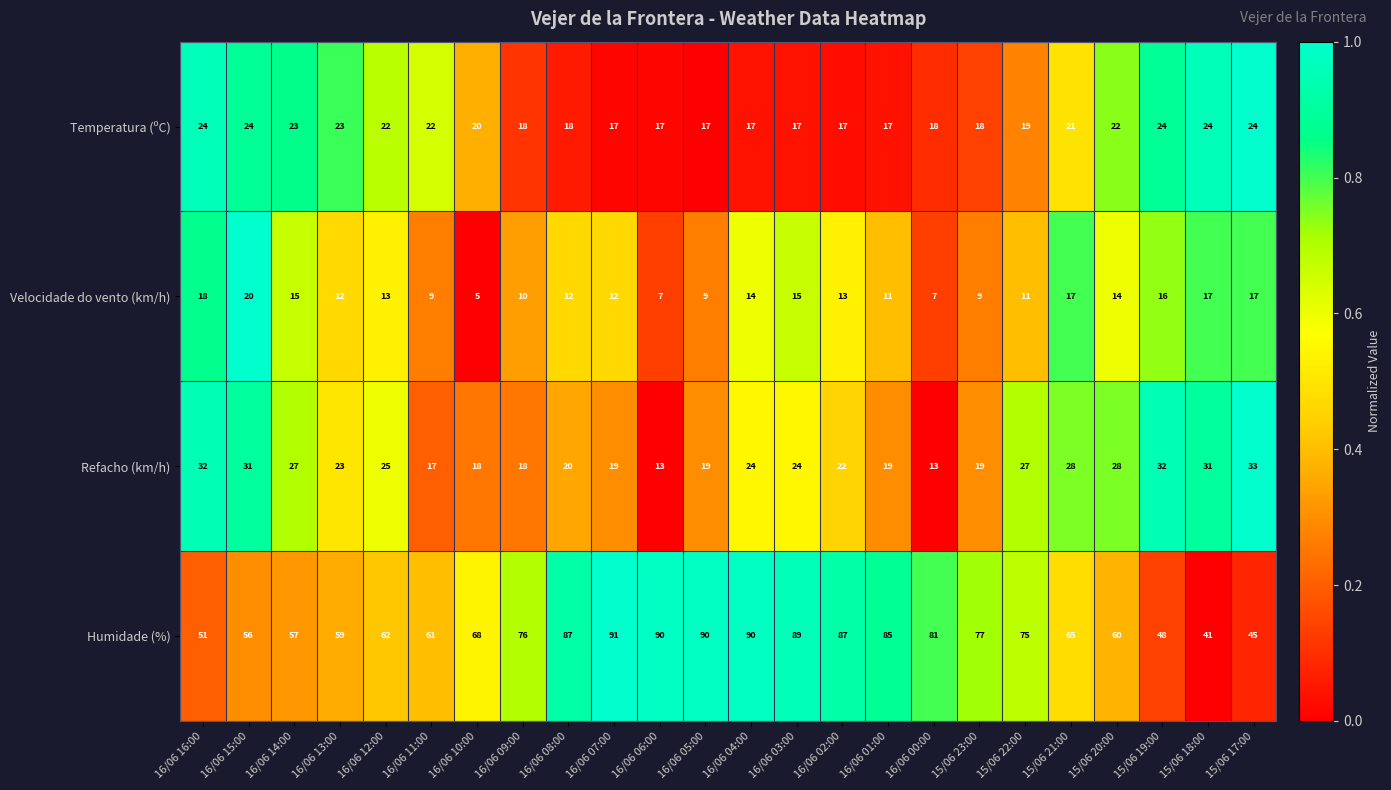

Count the number of data series in this chart.

4